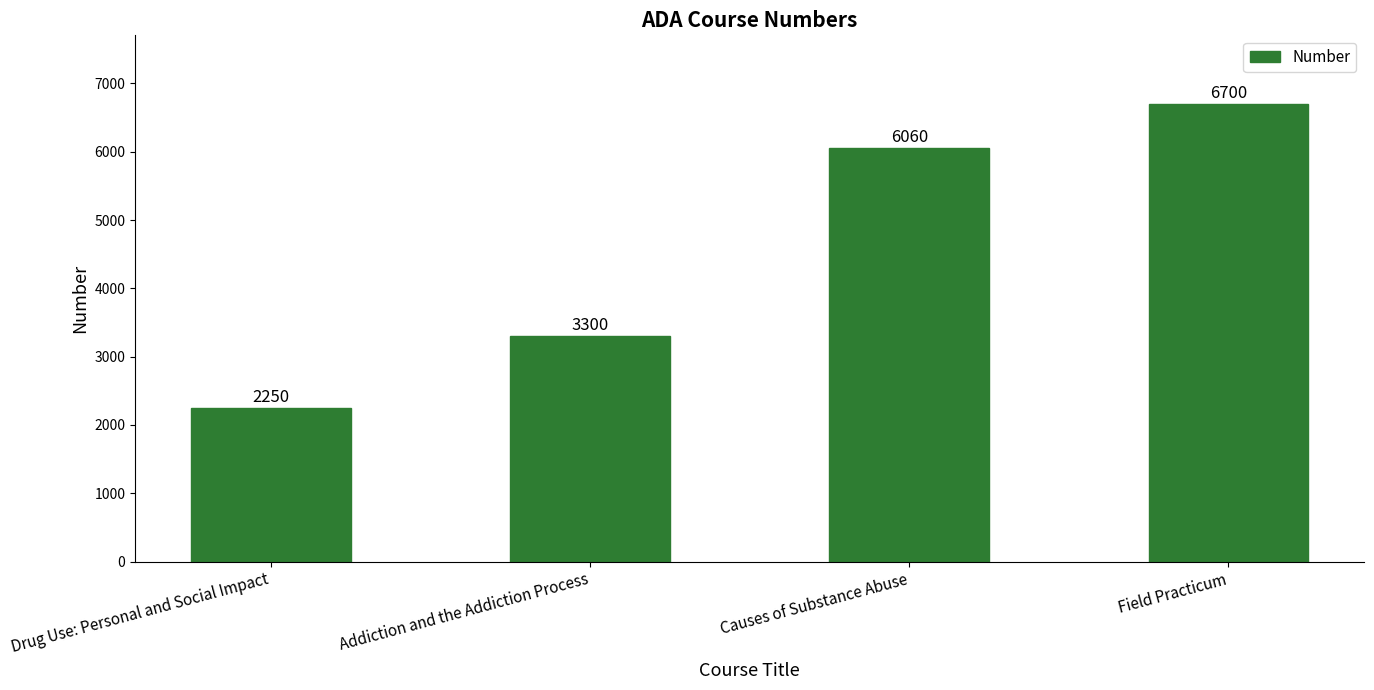

What is the difference between the maximum and minimum values?

4450